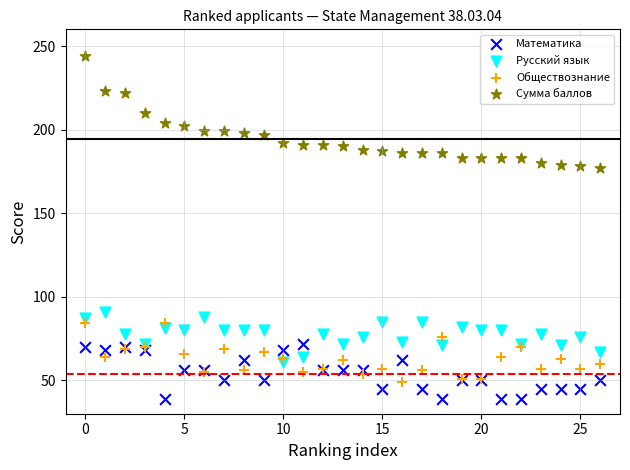

What are all the series names shown in the legend?

Математика, Русский язык, Обществознание, Сумма баллов